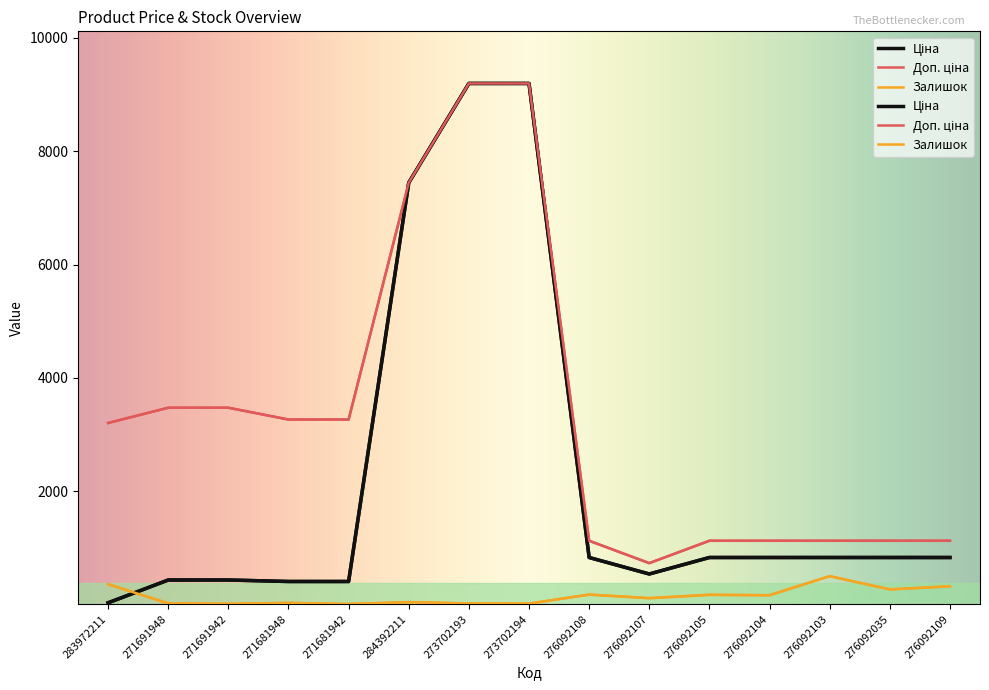

Rank the series at 271681948 from highest to lowest value.

Доп. ціна, Ціна, Залишок